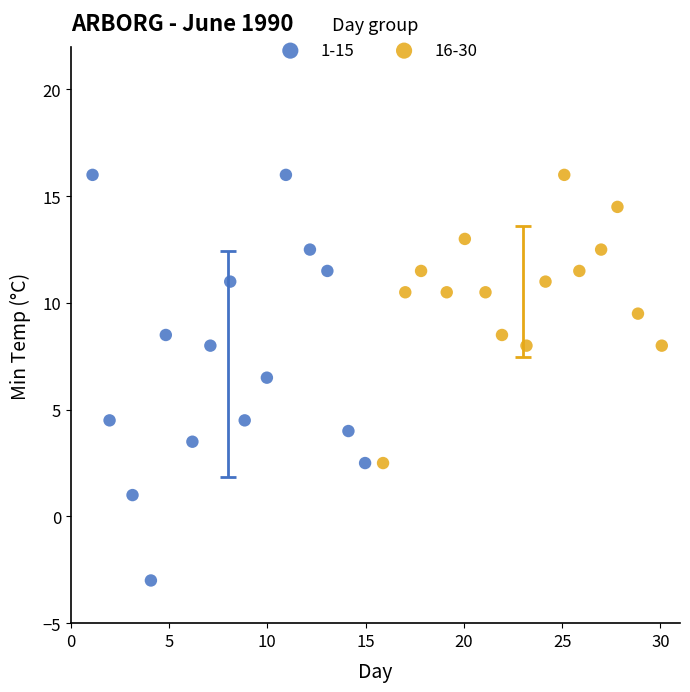

Which series has the widest spread of Y values?

1-15